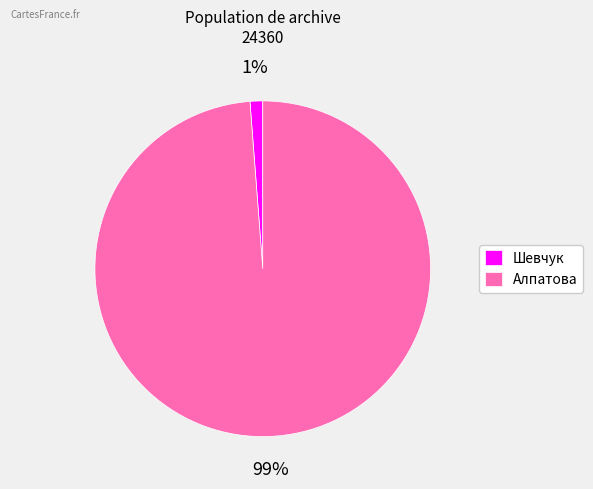

How many segments does this pie chart have?

2